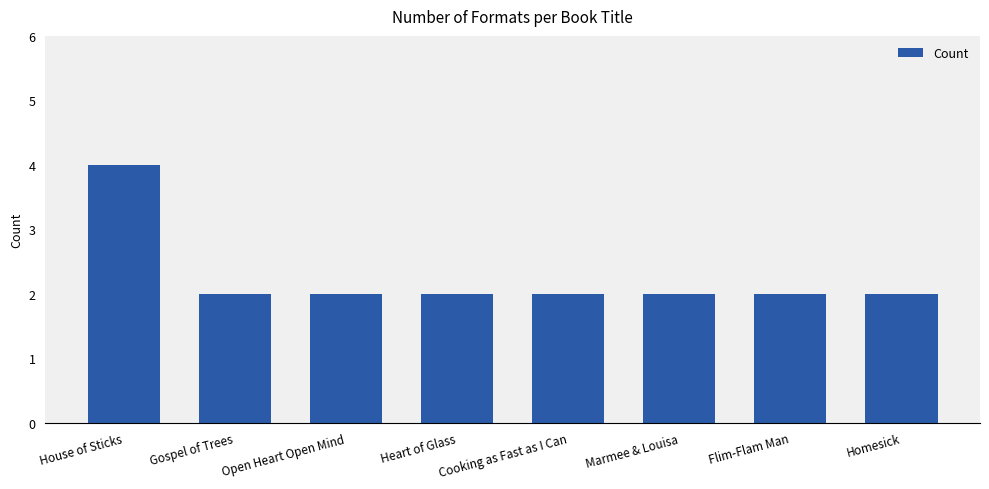

What is the average value?

2